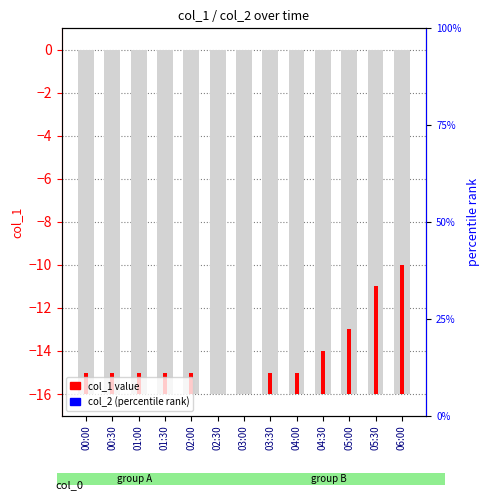

What is the total value across all series at 01:00?

1